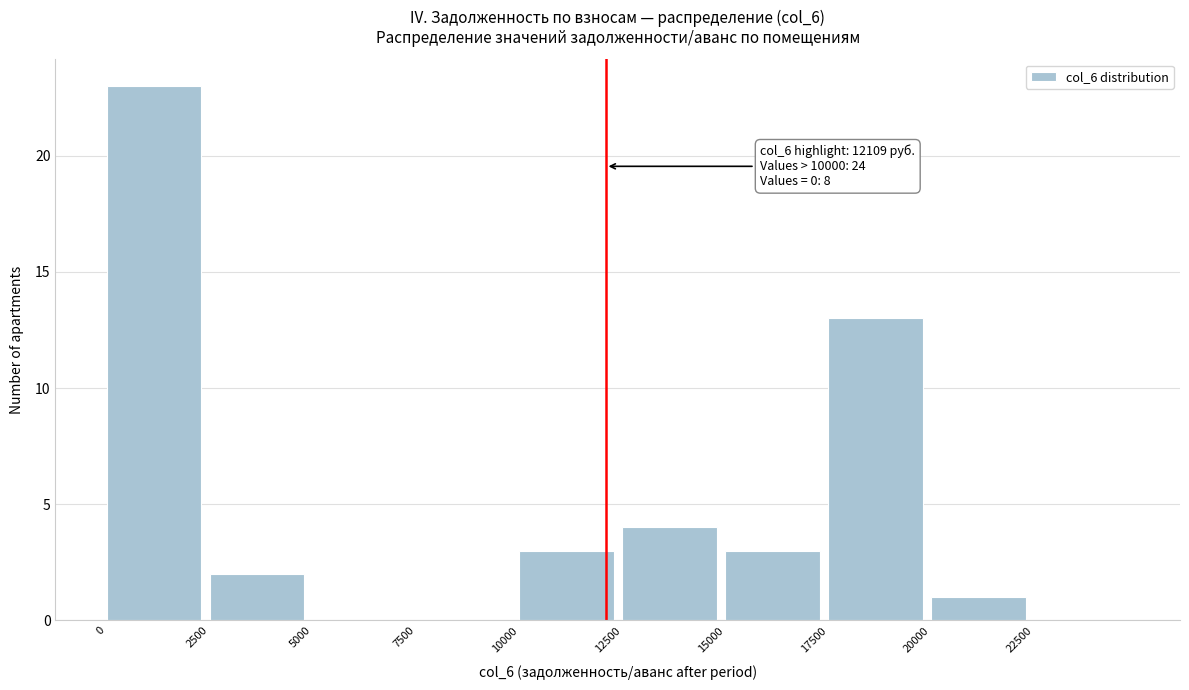

Over which range of the x-axis is the bar tallest?

0 to 2500